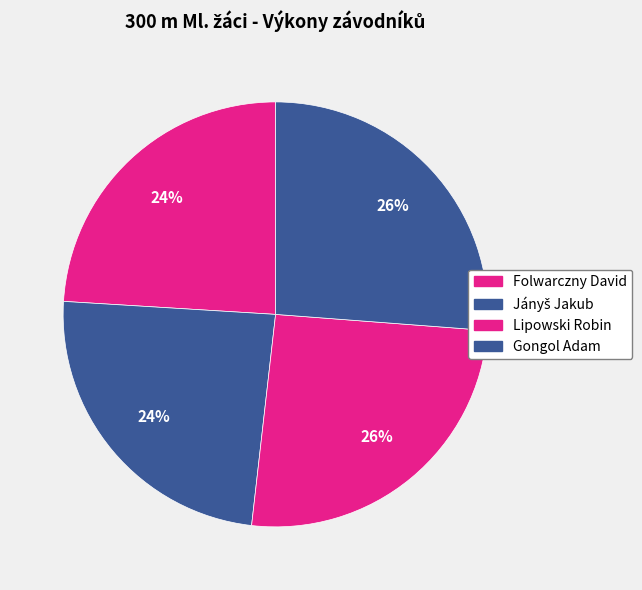

How many slices are in this pie chart?

4